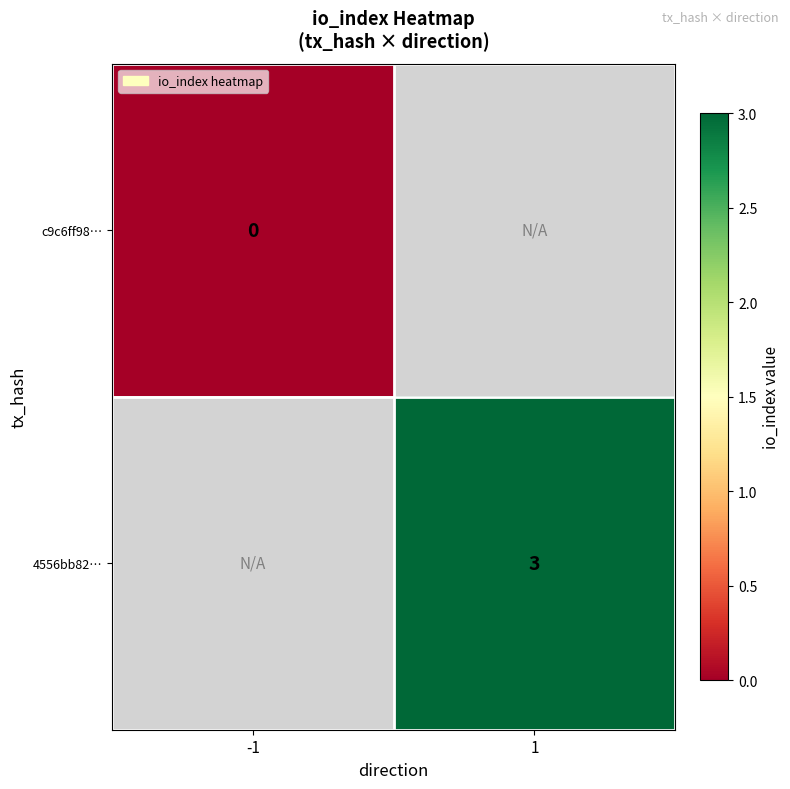

True or false: 4556bb82… has a value of 3 at 1.

True